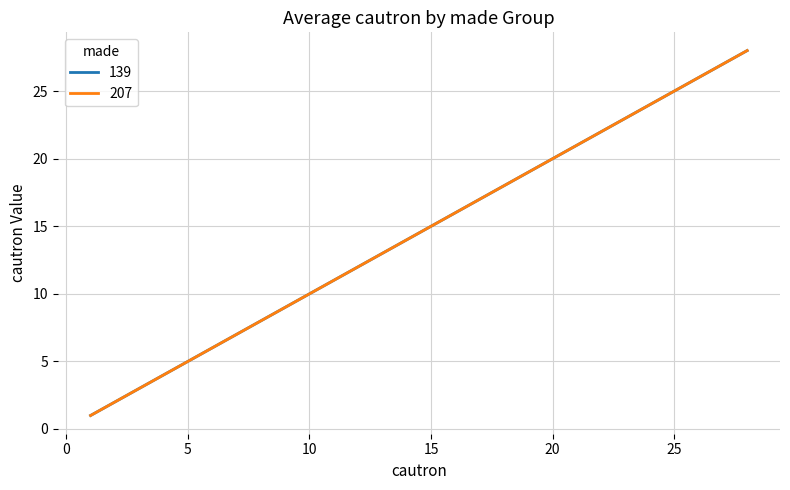

Reading left to right, list all the values displayed in this chart.

139: 1=1	2=2	3=3	4=4	5=5	6=6	7=7	8=8	9=9	10=10	11=11	12=12	13=13	14=14	15=15	16=16	17=17	18=18	19=19	20=20	21=21	22=22	23=23	24=24	25=25	26=26	27=27	28=28
207: 1=1	2=2	3=3	4=4	5=5	6=6	7=7	8=8	9=9	10=10	11=11	12=12	13=13	14=14	15=15	16=16	17=17	18=18	19=19	20=20	21=21	22=22	23=23	24=24	25=25	26=26	27=27	28=28